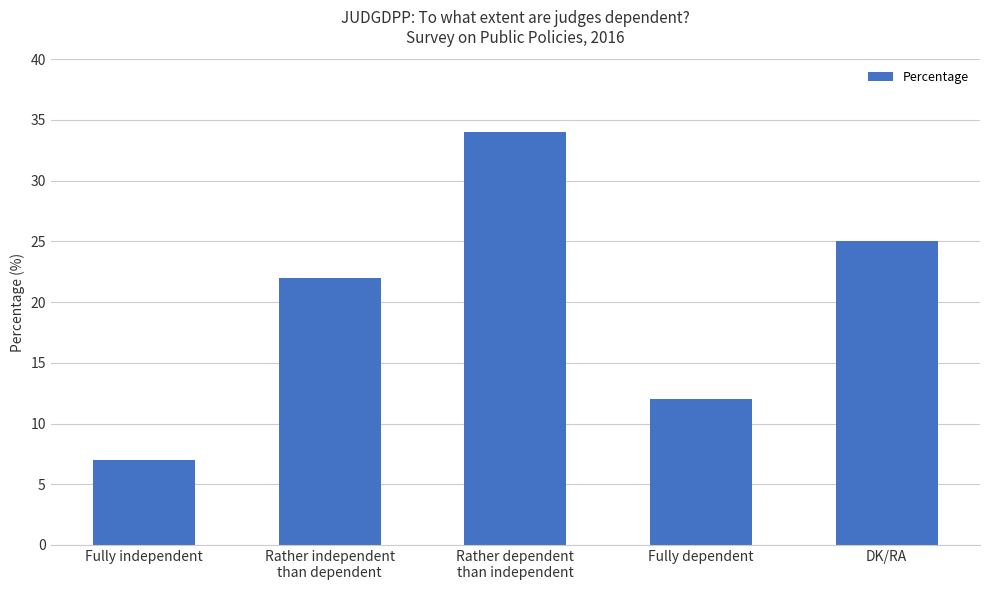

What is the maximum value shown in the chart?

34